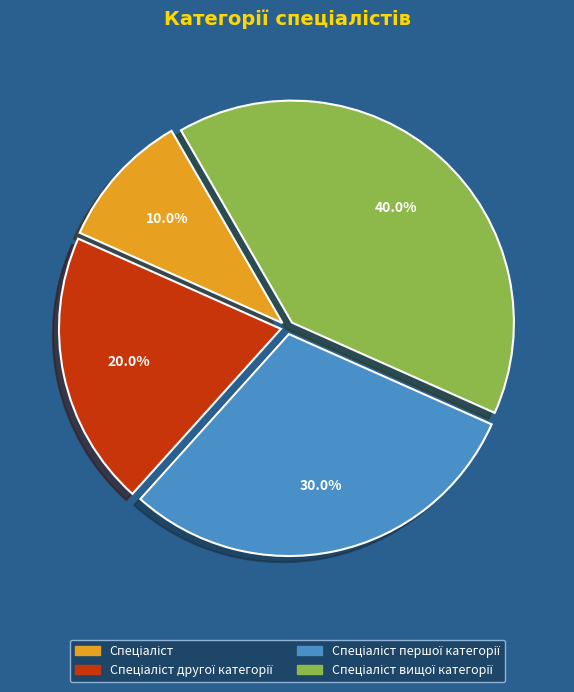

Does any single category account for the majority?

No